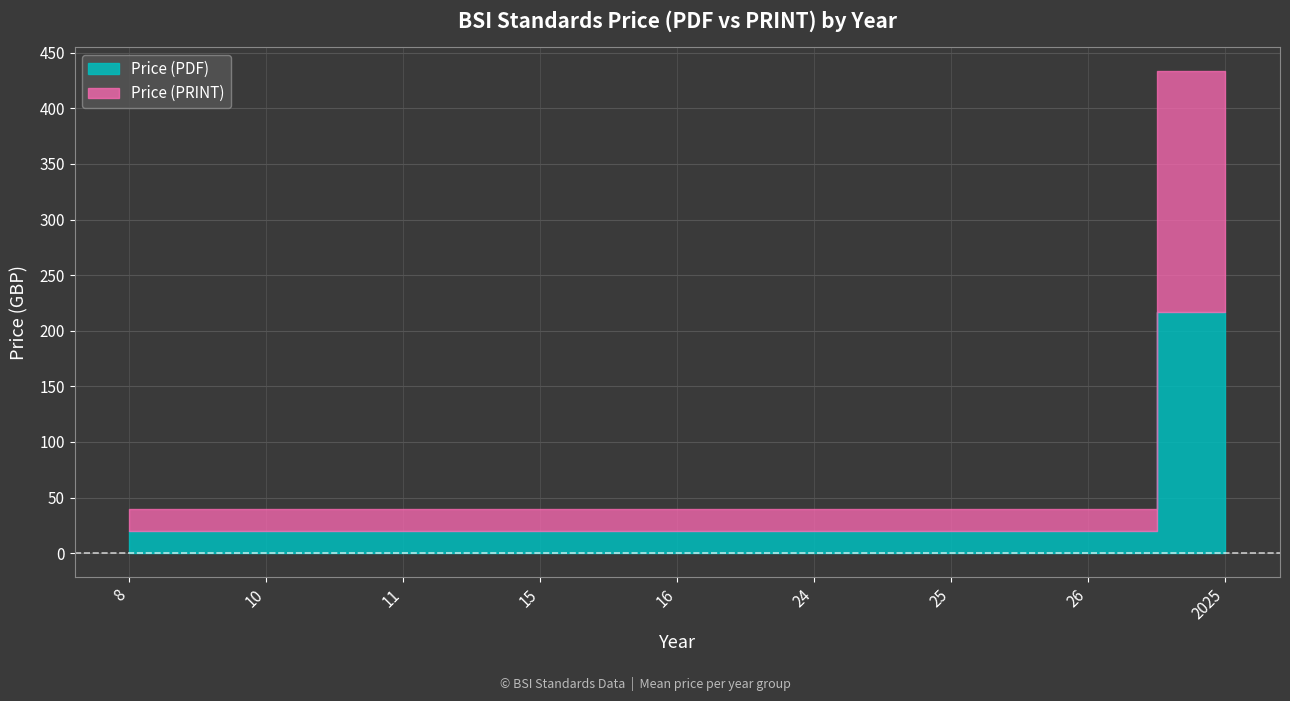

At which category is the sum across all series the highest?

2025